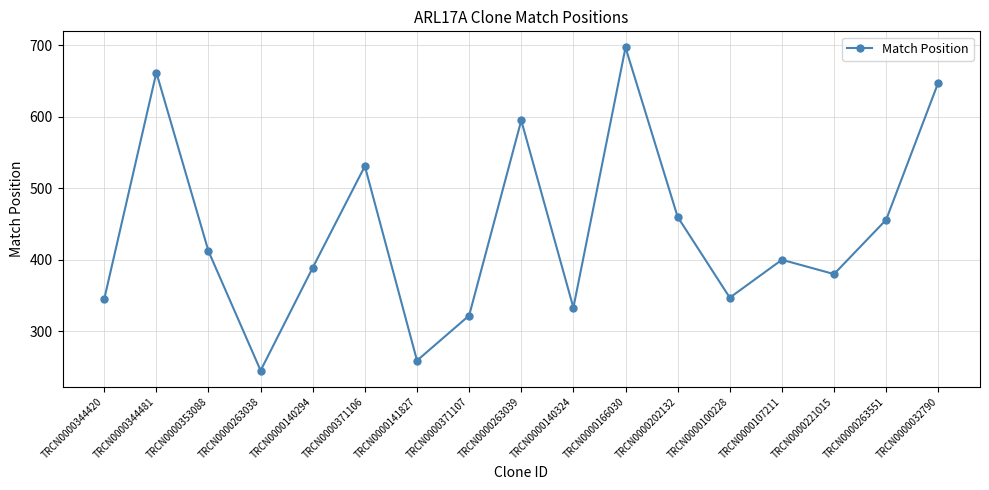

What is the label of the 14th point from the left?

TRCN0000107211